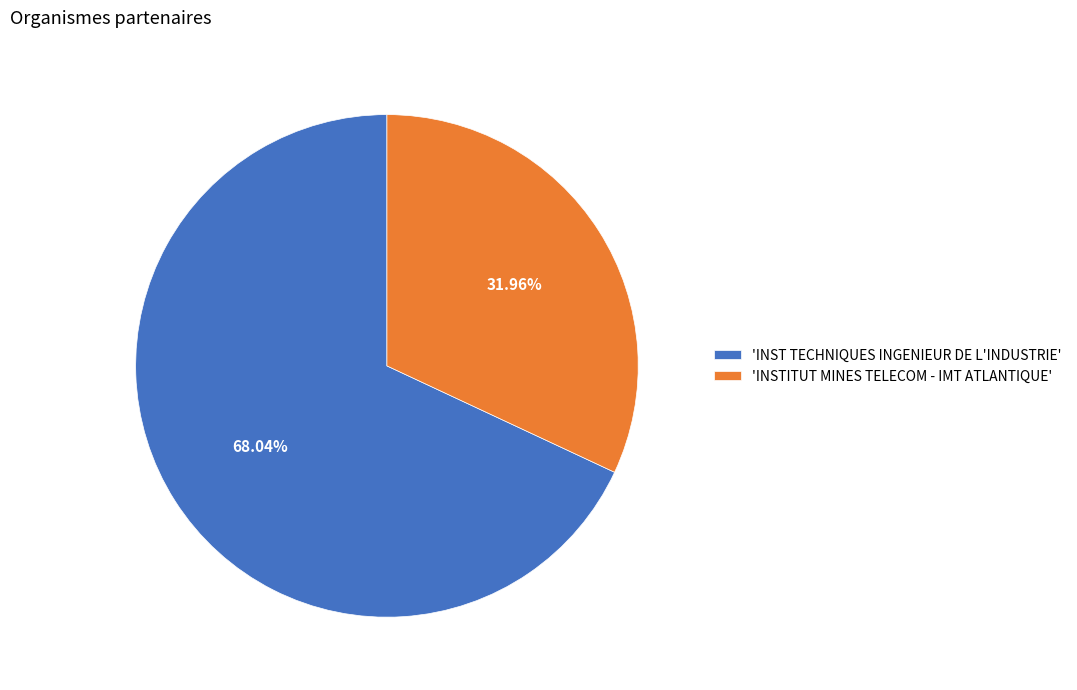

Is there a majority slice in this chart?

Yes